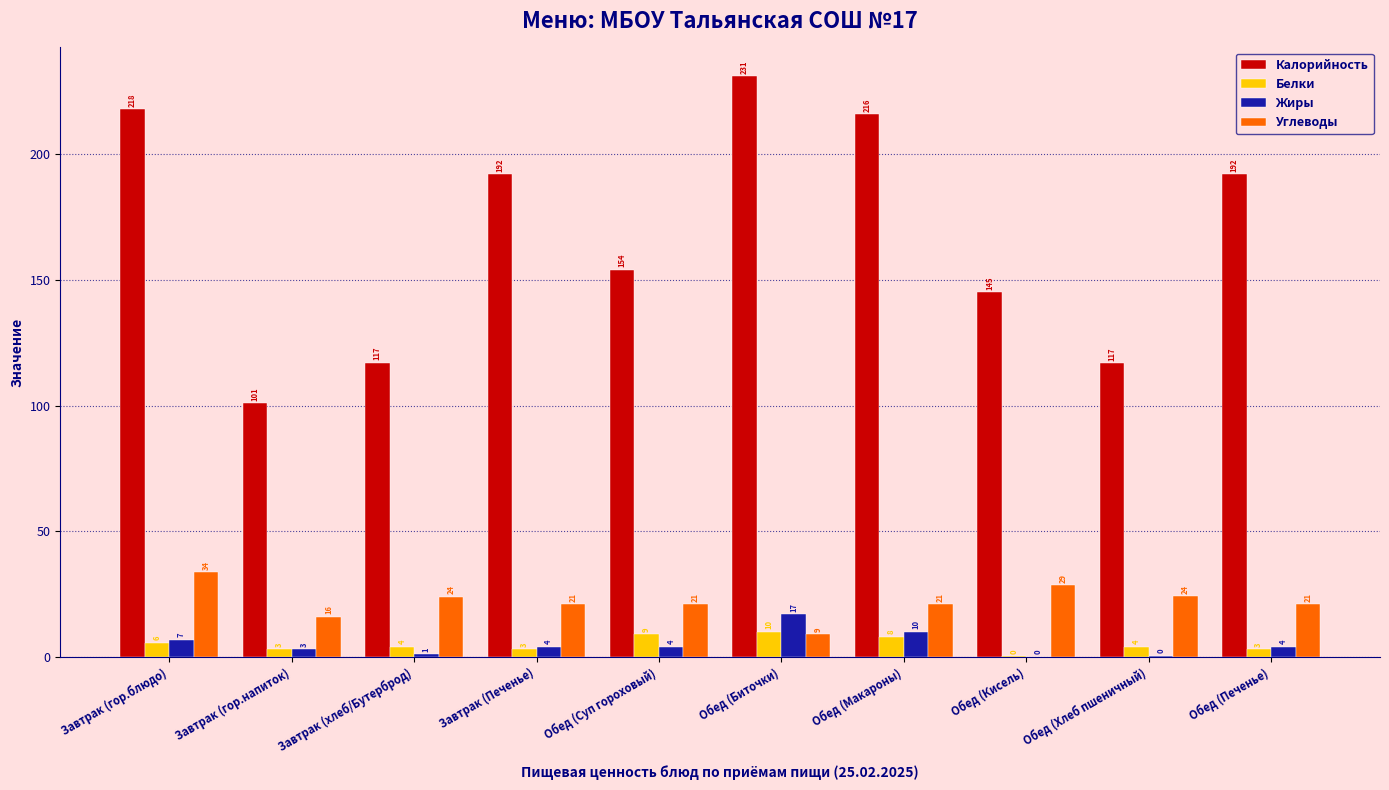

Which series has the largest total across all categories?

Калорийность